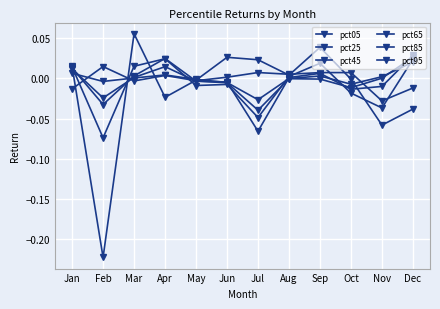

Count the number of data series in this chart.

6